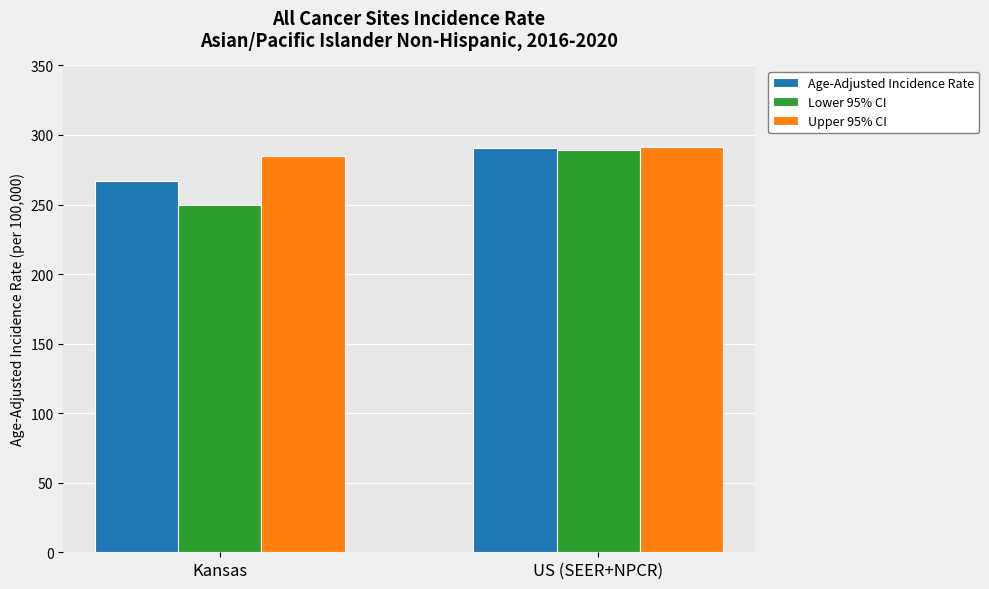

List the series in order of their overall mean, lowest first.

Lower 95% CI, Age-Adjusted Incidence Rate, Upper 95% CI